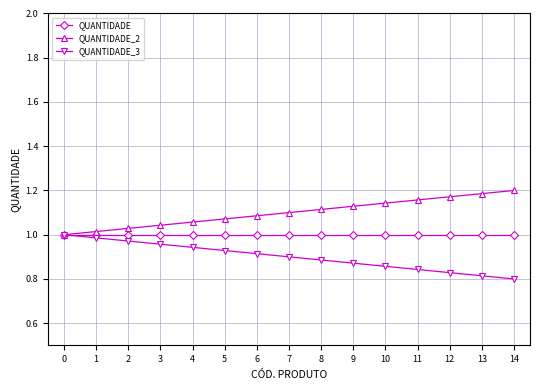

The value of QUANTIDADE at 14 is 1.5. True or false?

False